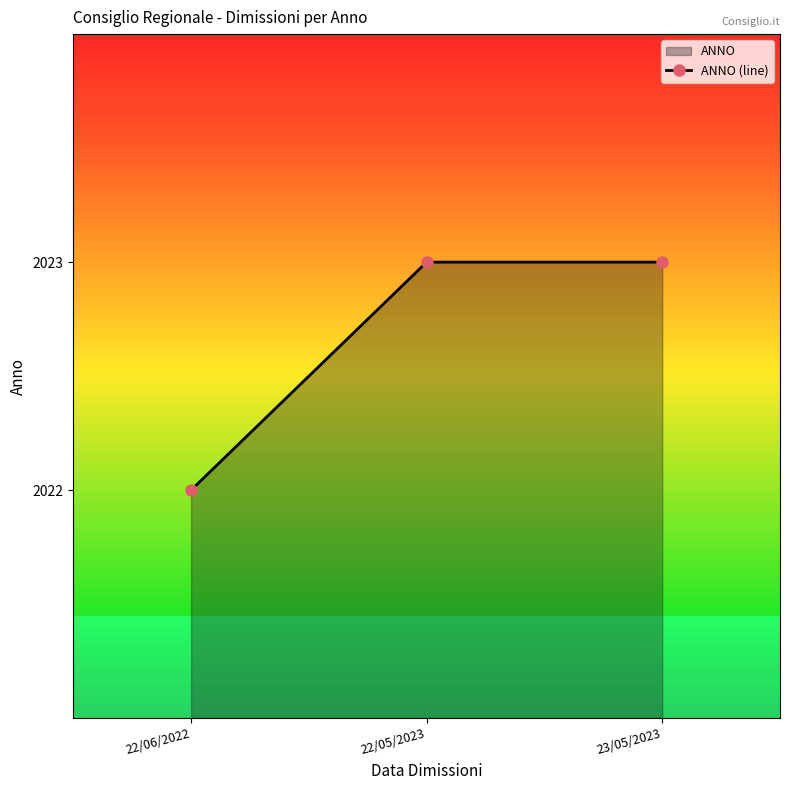

What position from the left is 22/05/2023?

2